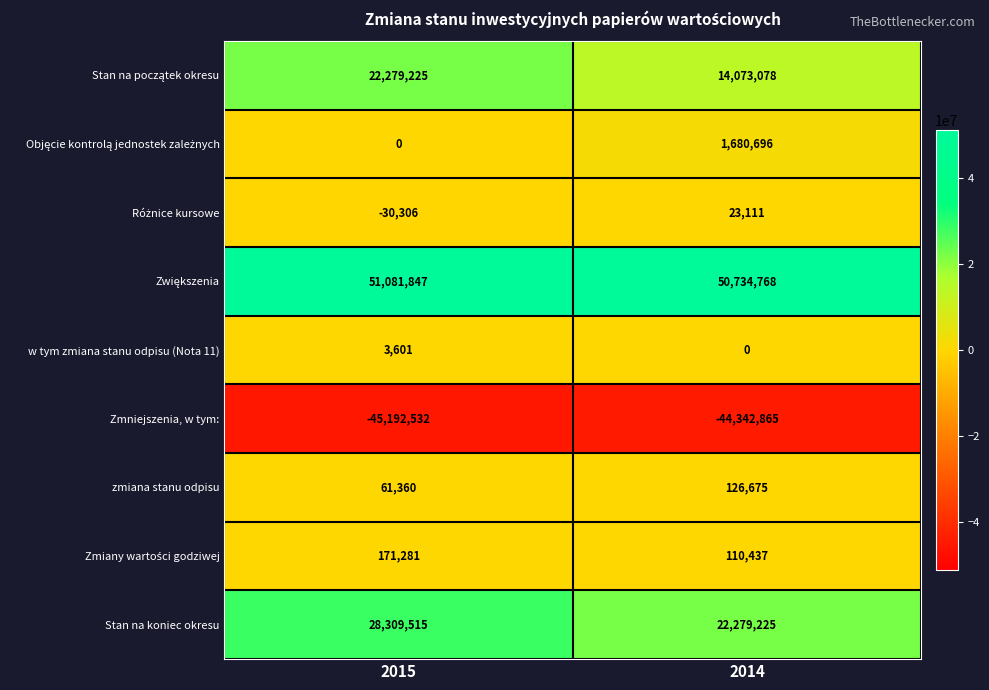

At which label does Zmniejszenia, w tym: reach its minimum?

2015